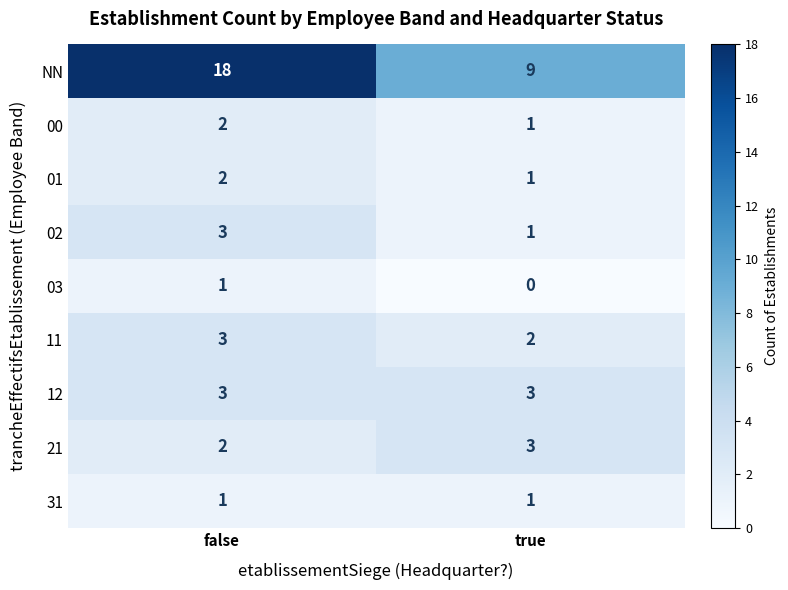

The value of 21 at false is 2. True or false?

True